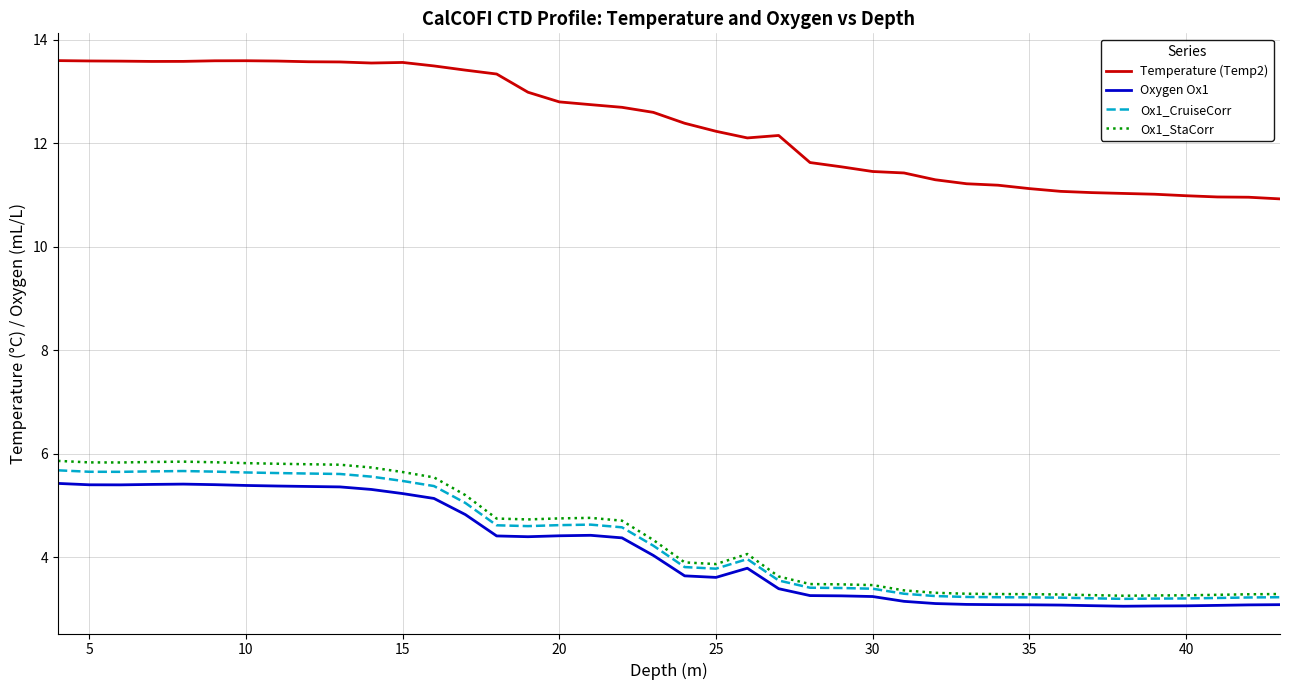

What is the highest value of the Temperature (Temp2) series?

13.6